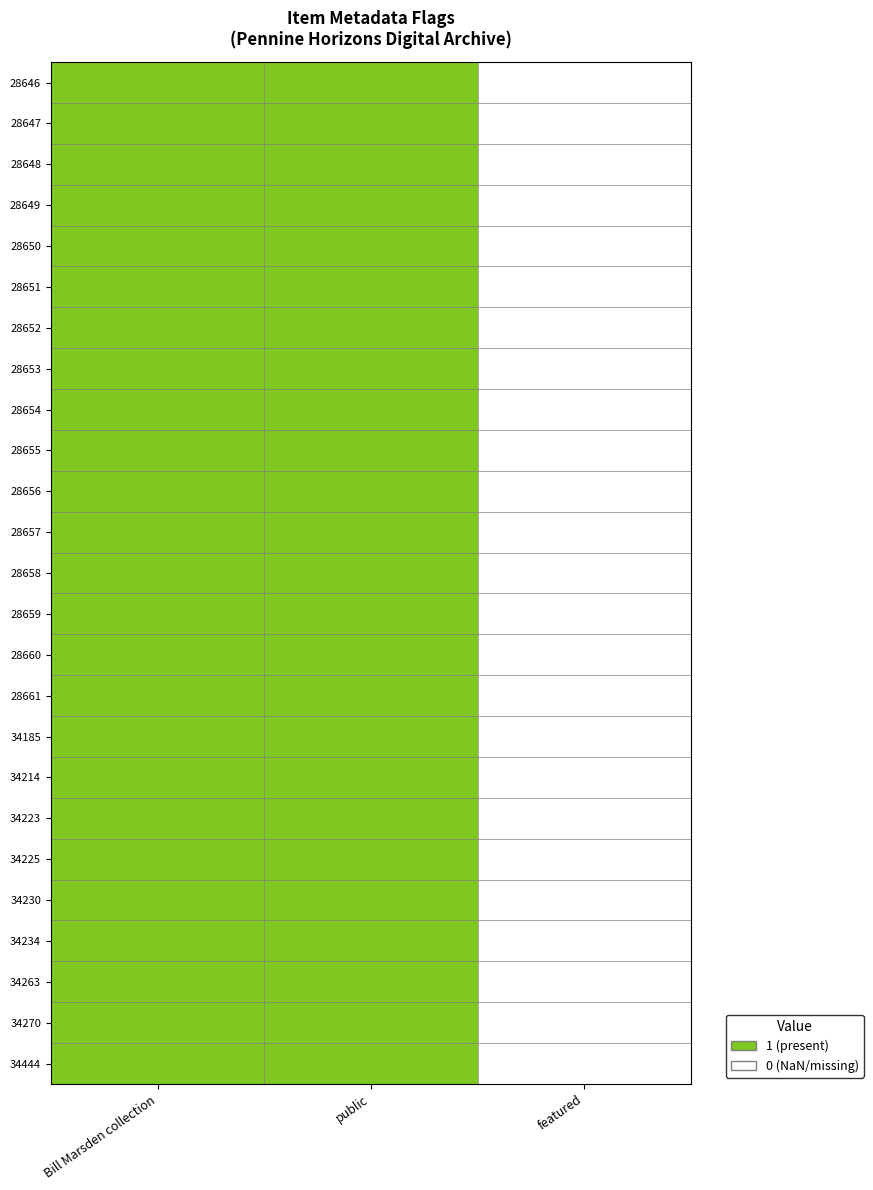

At how many categories does at least one series exceed 0?

2